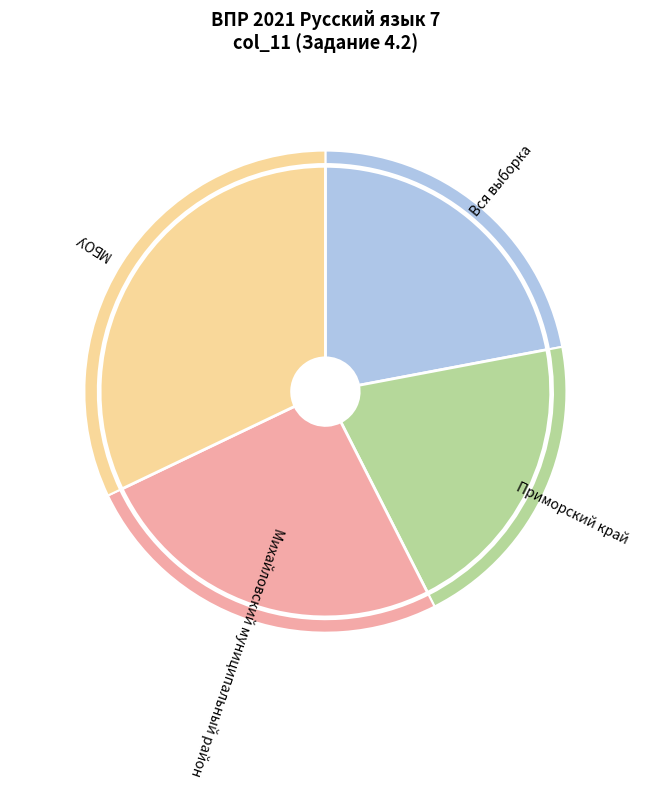

Is Муниципальное бюджетное общеобразовательное учреждение the majority of the pie?

No